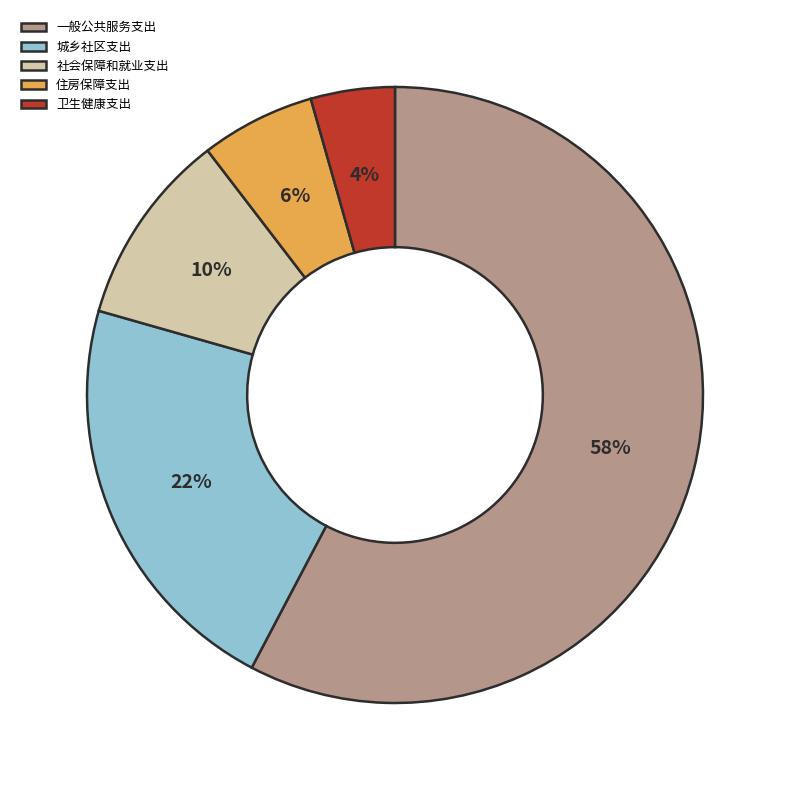

To the nearest percent, what is the difference between the 社会保障和就业支出 and 城乡社区支出 slice percentages?

12%